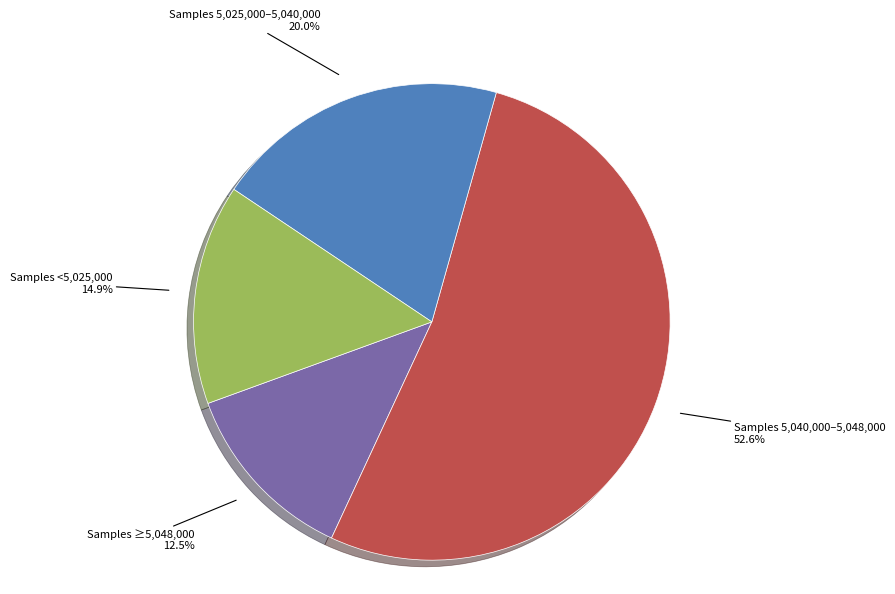

Does any single category account for the majority?

Yes